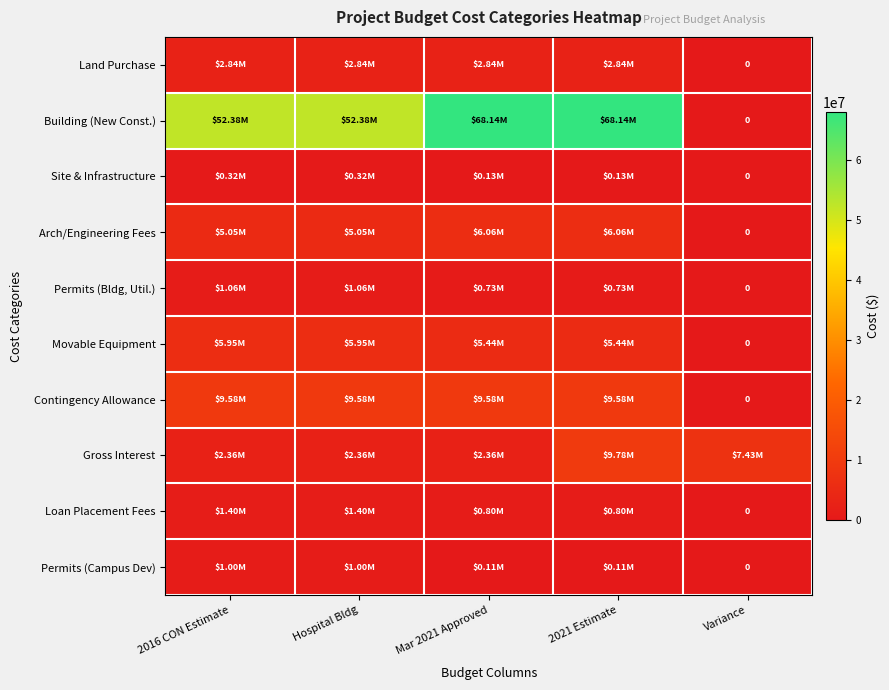

List the series in order of their peak value, lowest first.

Site & Infrastructure, Permits (Campus Dev), Permits (Bldg, Util.), Loan Placement Fees, Land Purchase, Movable Equipment, Arch/Engineering Fees, Contingency Allowance, Gross Interest, Building (New Const.)